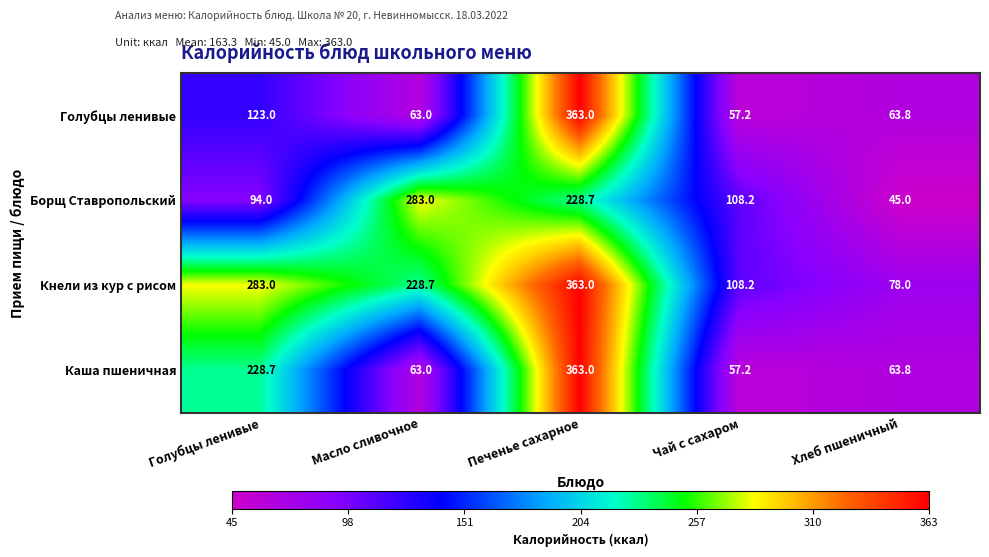

What is the spread (max minus min) of values at Чай с сахаром?

51.0